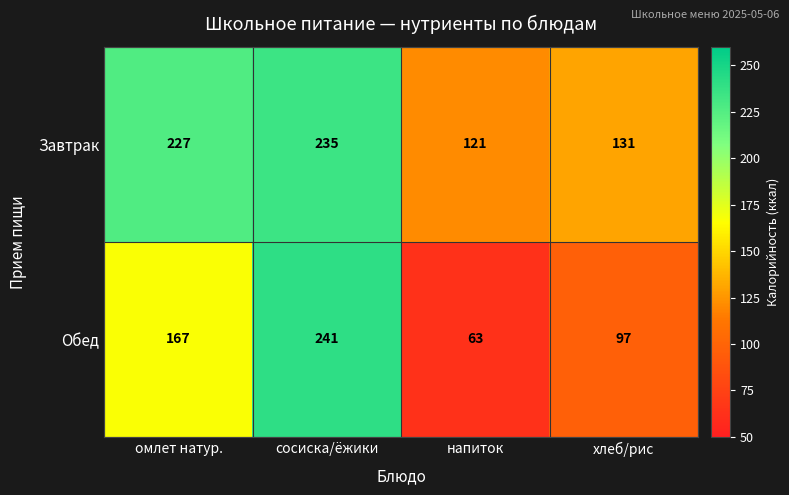

At сосиска/ёжики, list the series in order from largest to smallest.

Обед, Завтрак